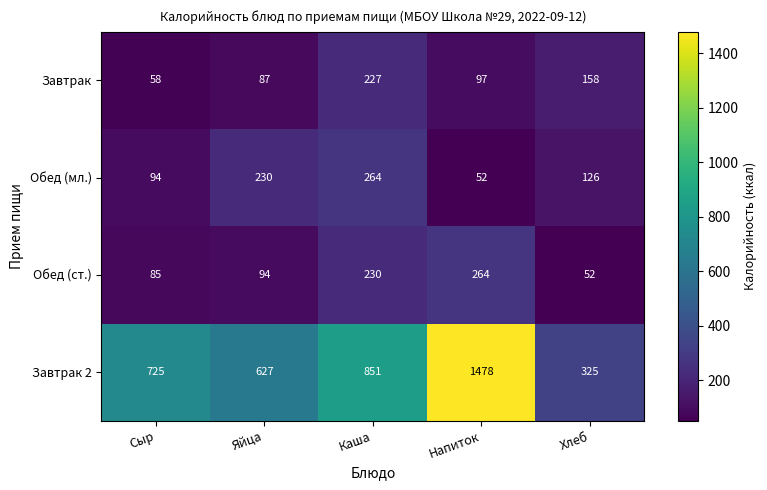

Rank the series at Яйца from highest to lowest value.

Завтрак 2, Обед (мл.), Обед (ст.), Завтрак